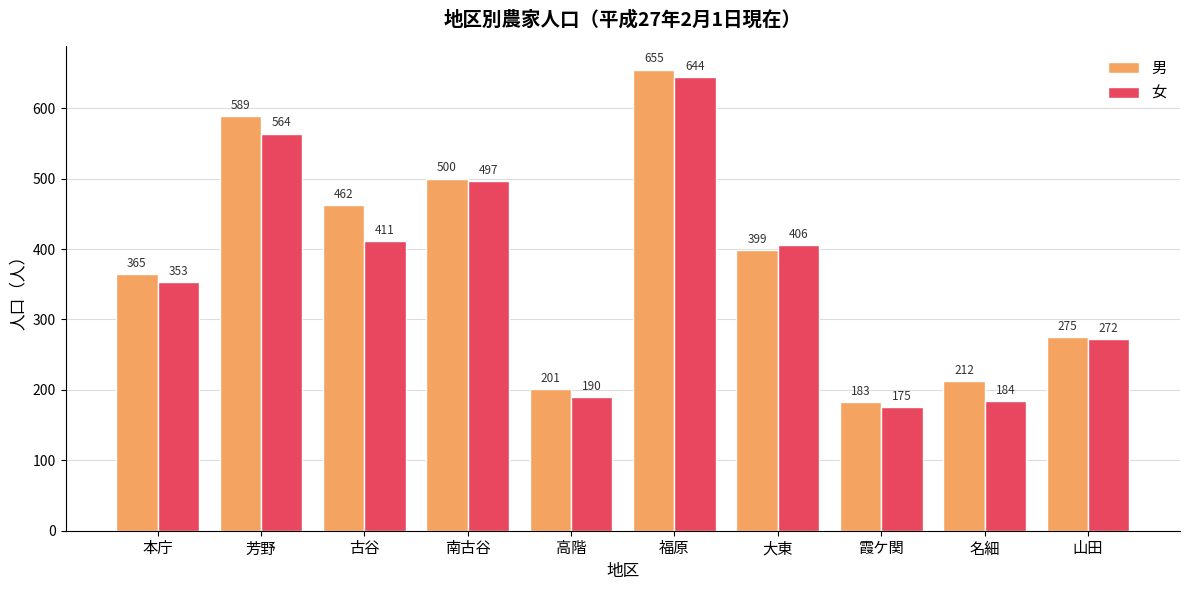

How many distinct data groups are displayed?

2